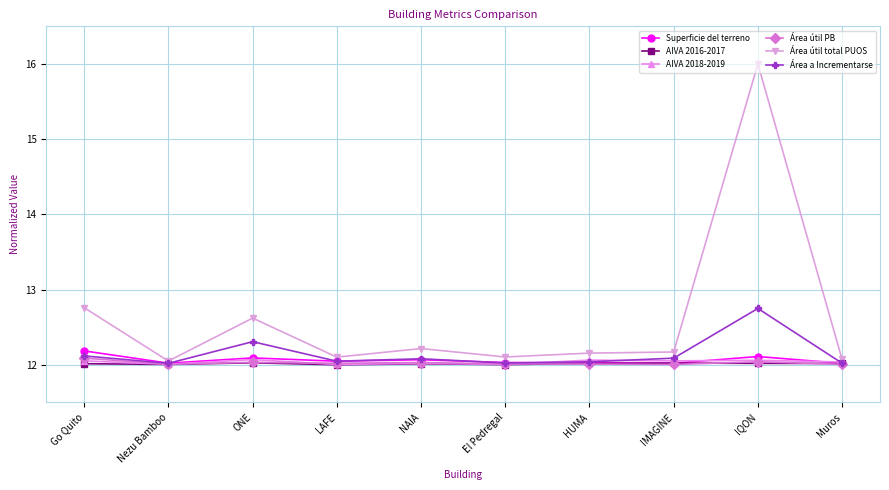

Is it true that Área útil PB equals 3.2 at ONE?

False